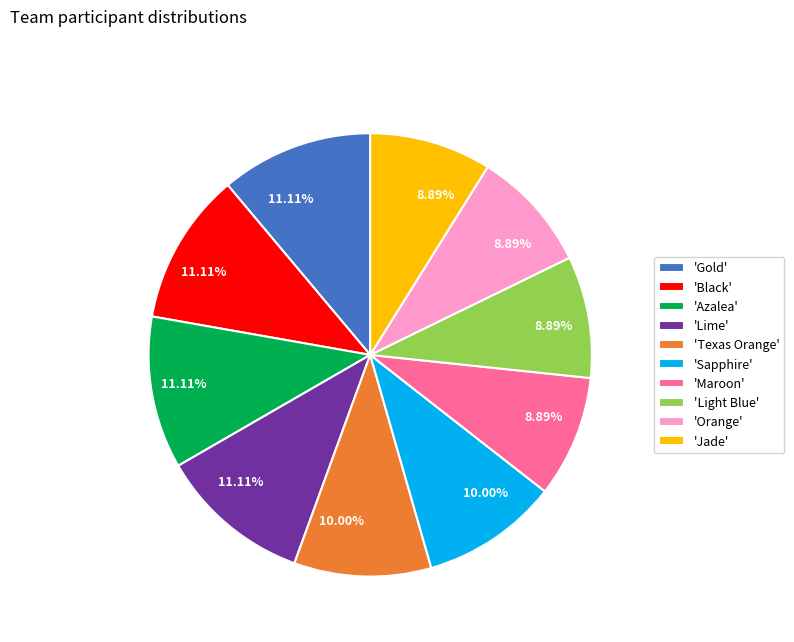

To the nearest percent, what is the difference between the largest and smallest slice percentages?

2%